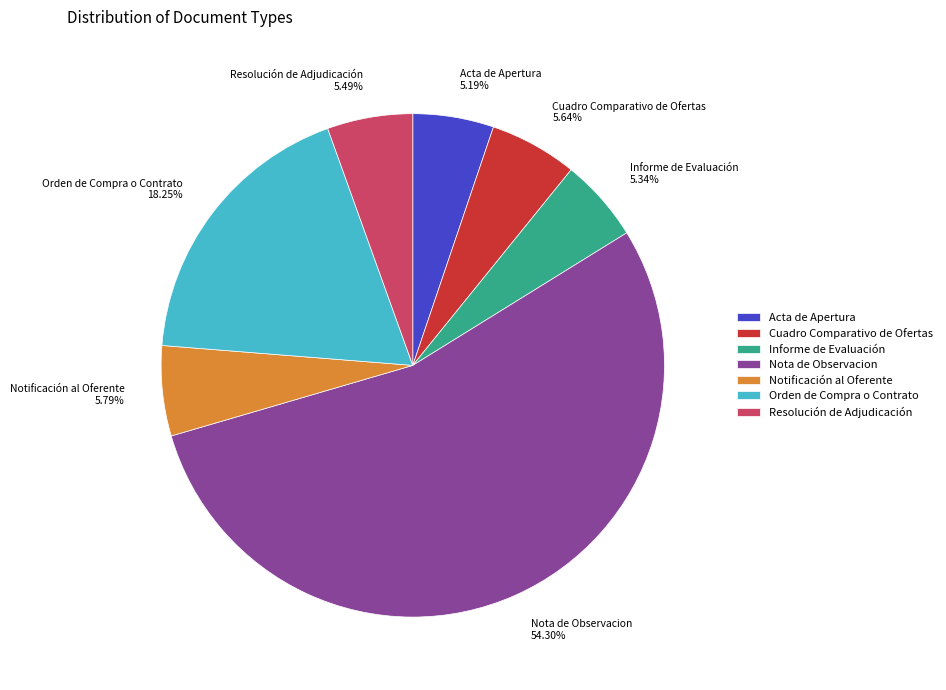

Which has a higher value, Notificación al Oferente or Nota de Observacion?

Nota de Observacion